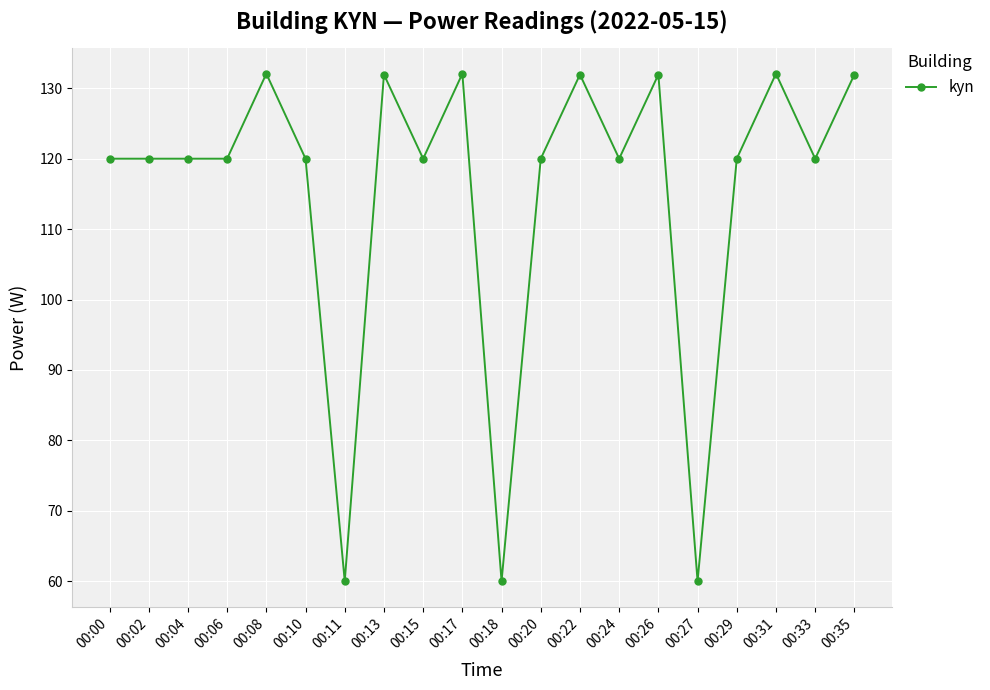

What is the value of the 7th point from the left?

60.0